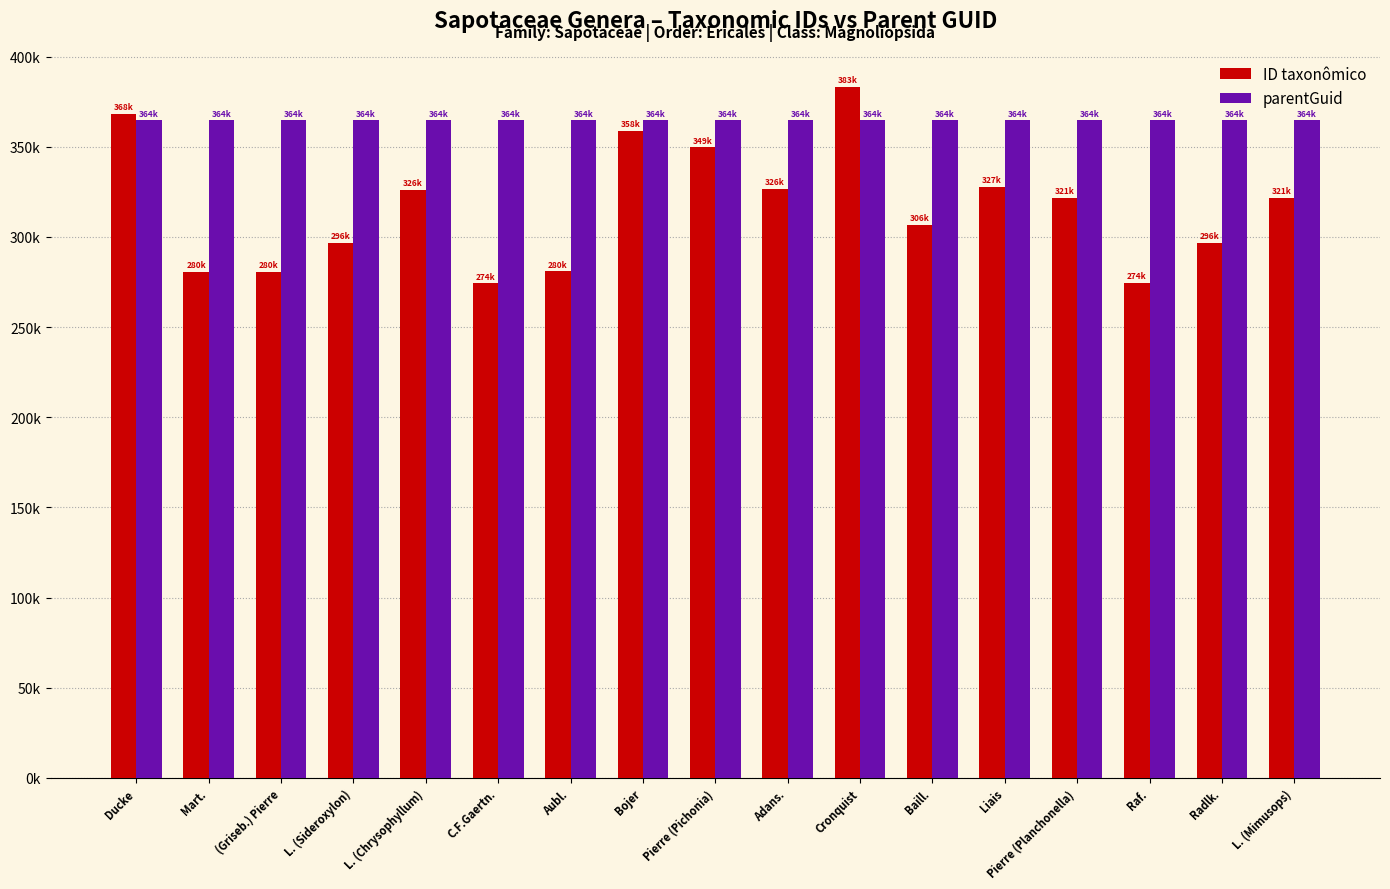

Does the chart contain stacked bars?

No